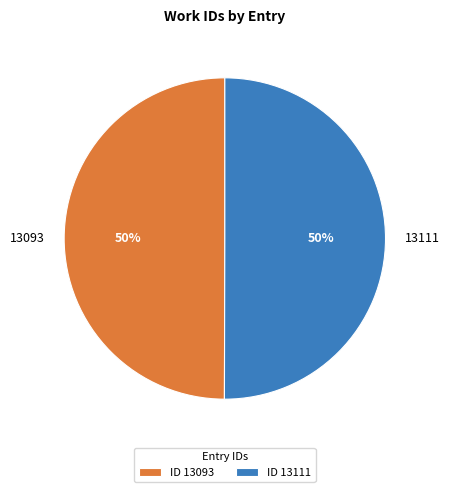

Count the number of slices in the pie.

2